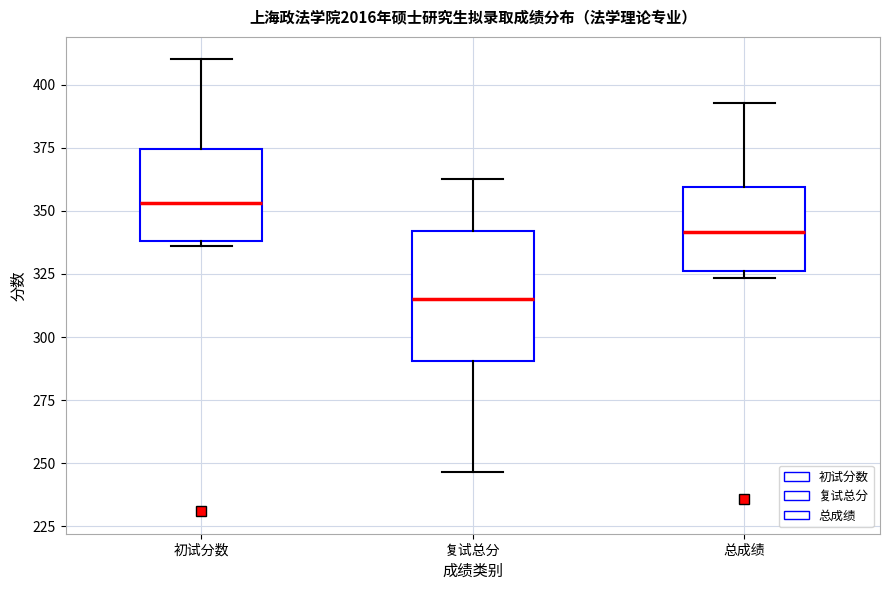

Comparing the boxes themselves (not the whiskers), which one is the tallest?

复试总分